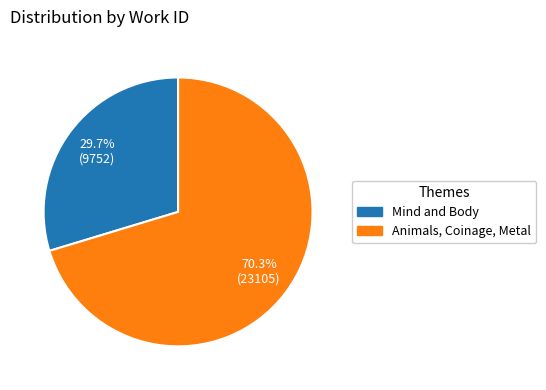

Do Animals, Coinage, Metal and Mind and Body together represent more than half of the pie?

Yes